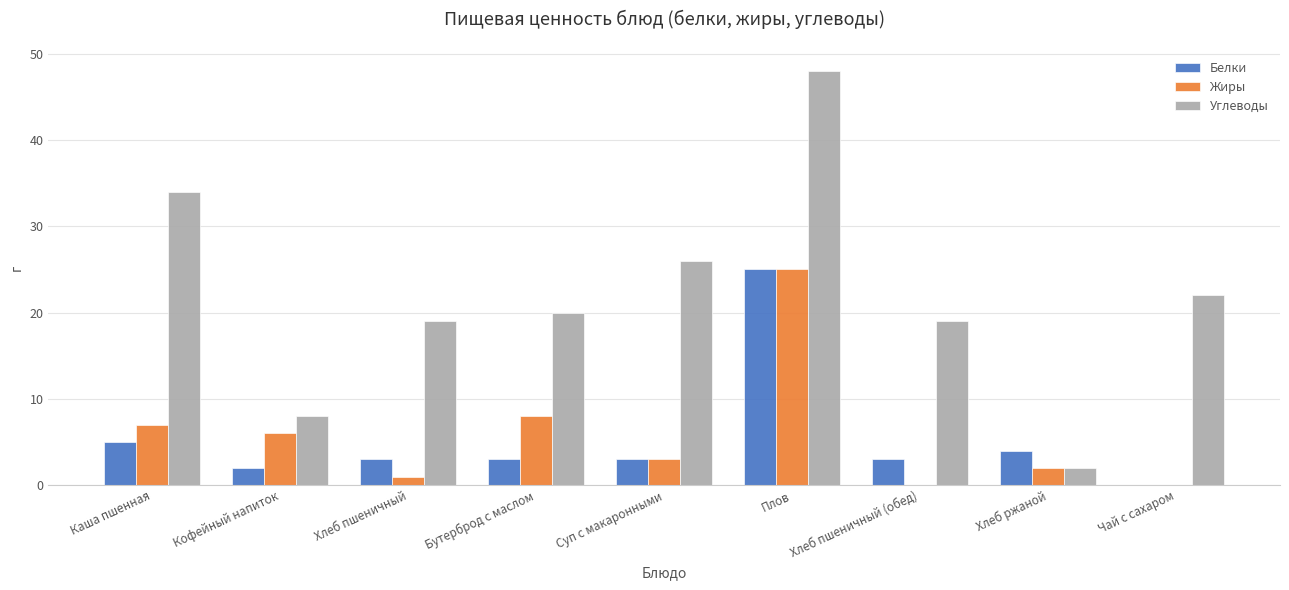

At which category is the sum across all series the highest?

Плов